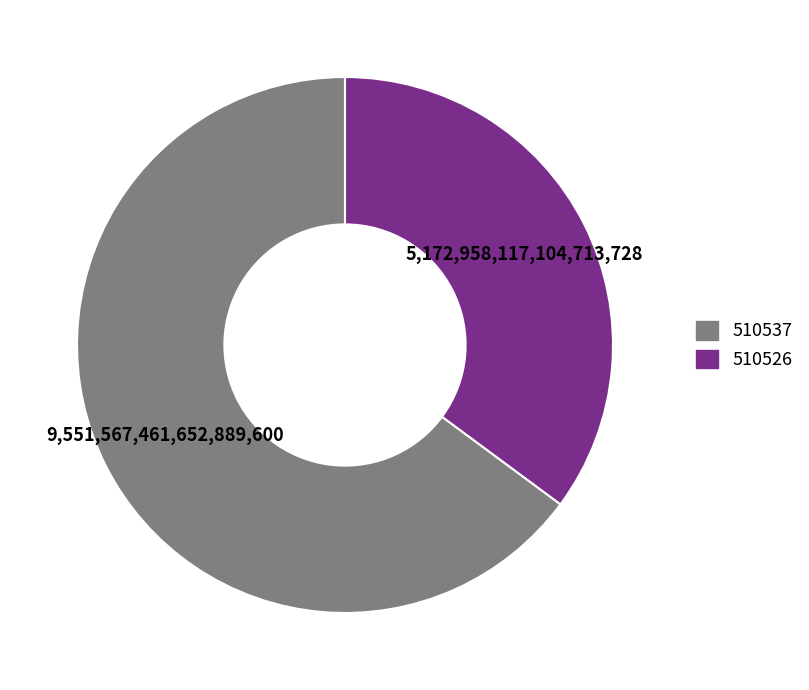

What is the ratio of the value at 510537 to the value at 510526?

1.8